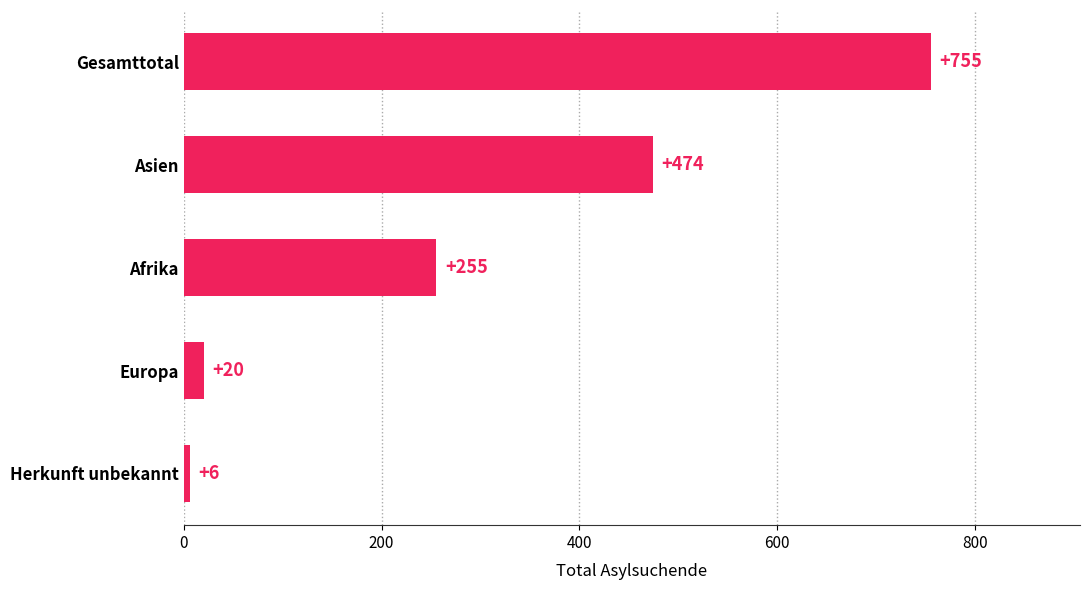

True or false: the data shows 311 at Asien.

False